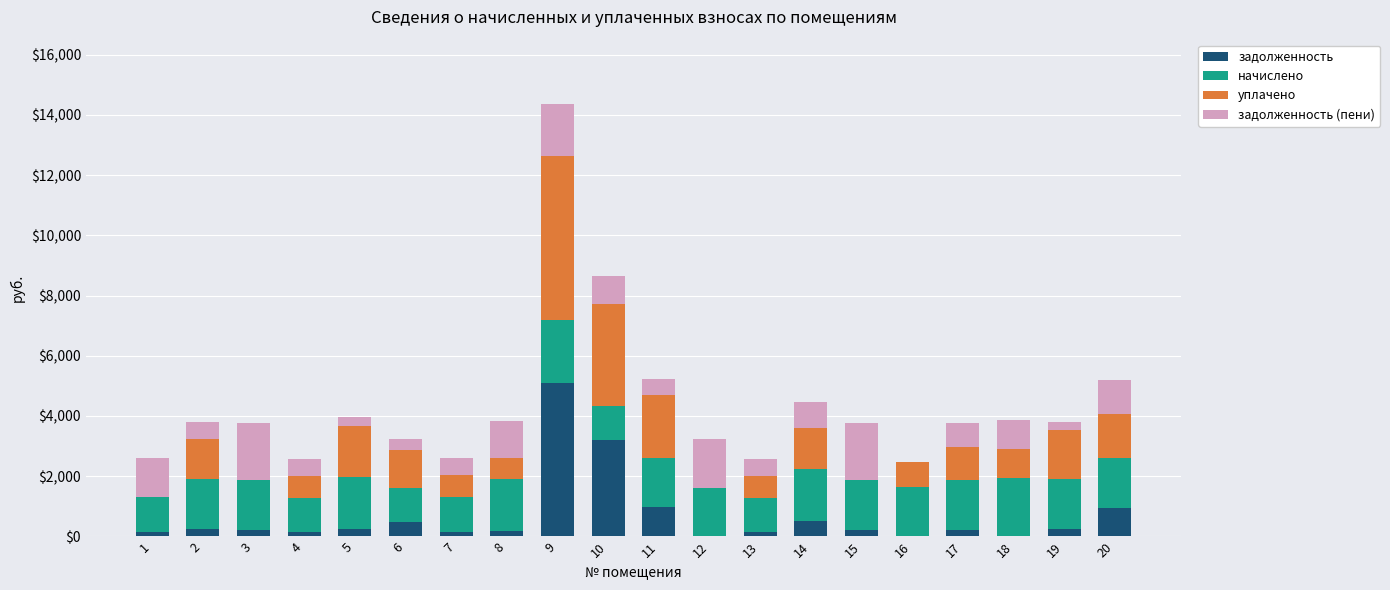

The задолженность series shows 3209.5 at 10. True or false?

True